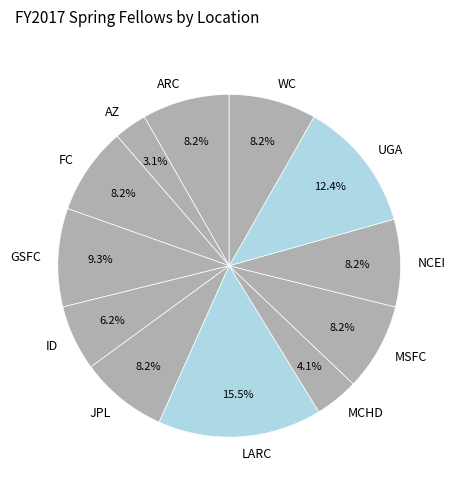

To the nearest percent, what percentage of the pie is GSFC?

9%